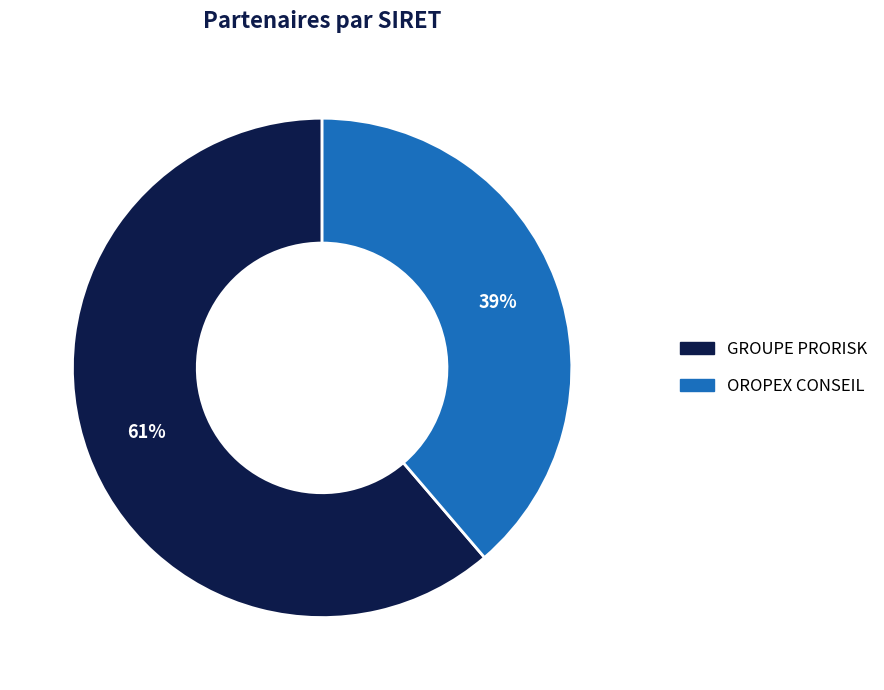

To the nearest percent, what is the combined percentage of GROUPE PRORISK and OROPEX CONSEIL?

100%